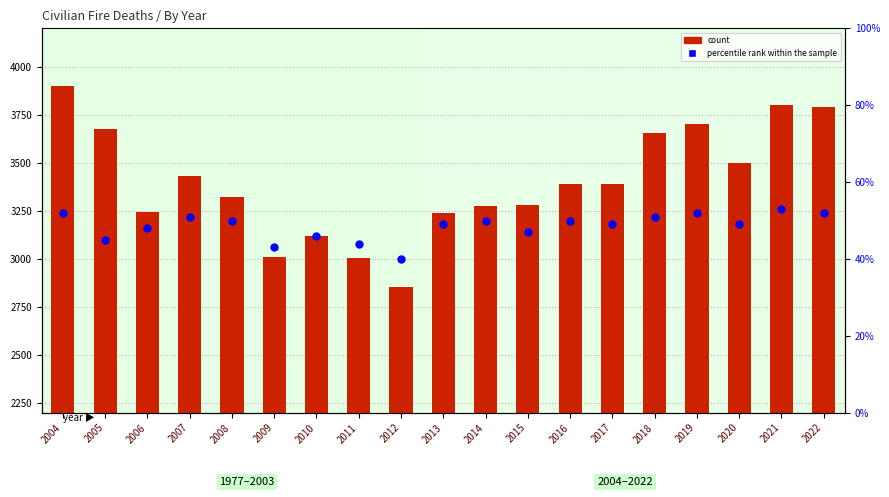

Is the value of count at 2017 greater than the value of percentile rank within the sample at 2020?

Yes